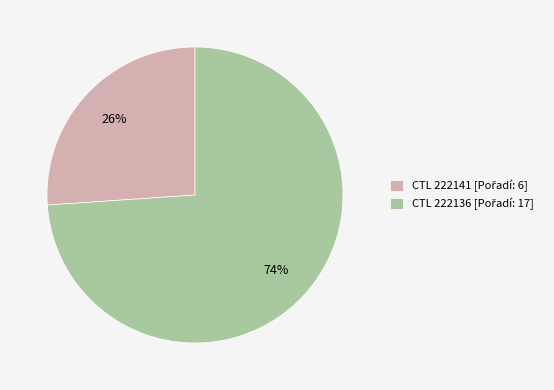

To the nearest percent, what is the difference between the largest and smallest slice percentages?

48%